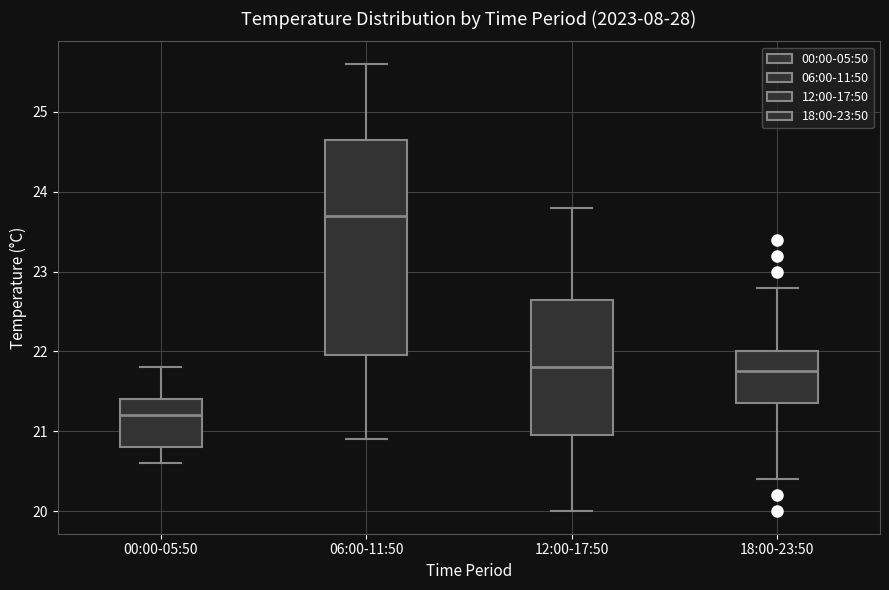

Comparing the boxes themselves (not the whiskers), which one is the tallest?

06:00-11:50